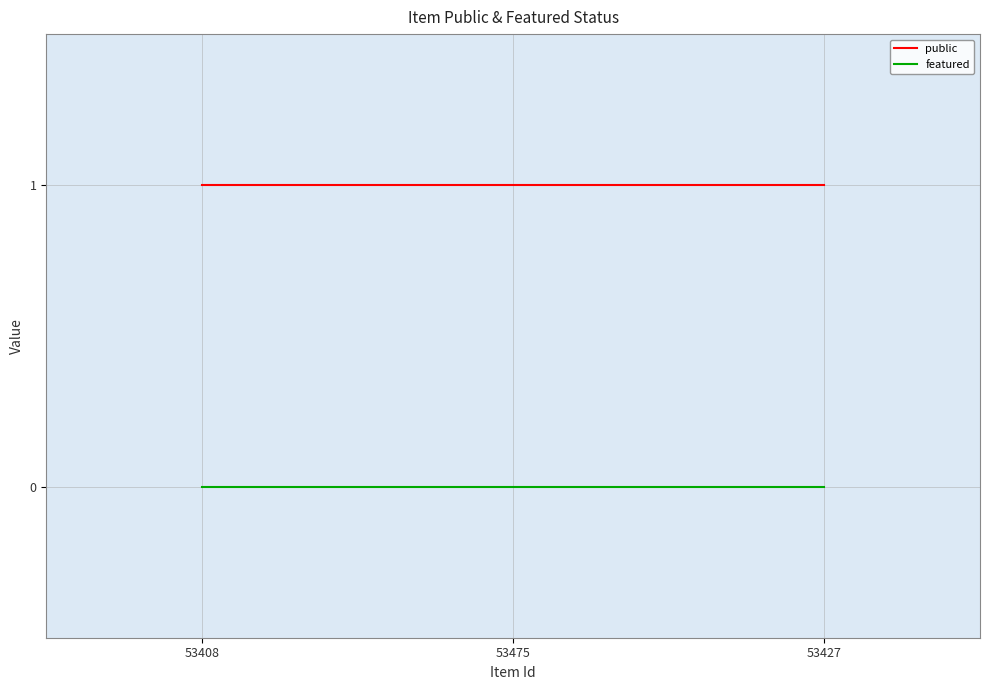

The featured series shows 0 at 53427. True or false?

True